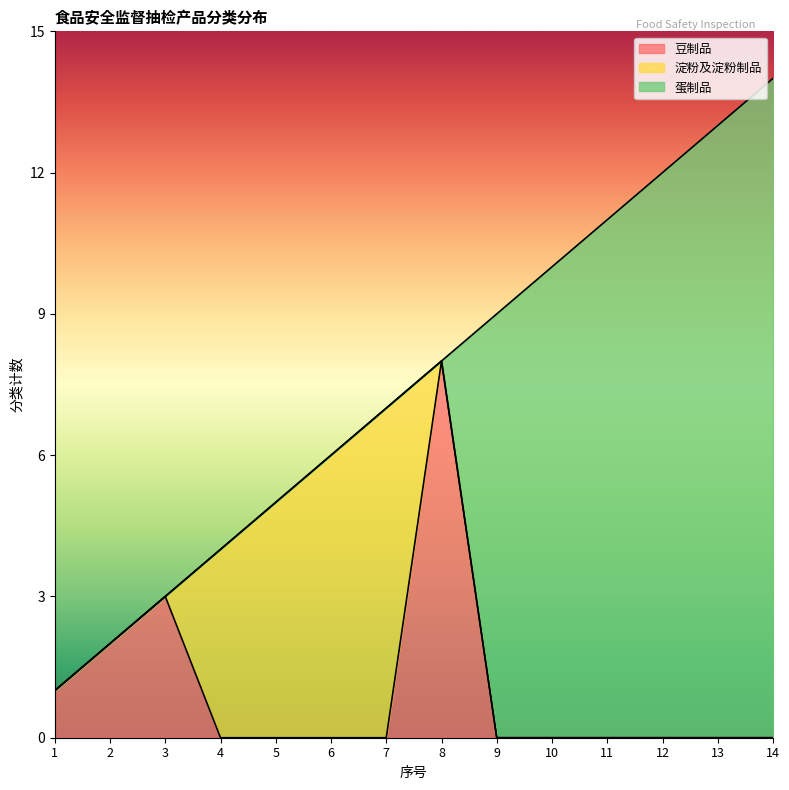

What are all the series names shown in the legend?

豆制品, 淀粉及淀粉制品, 蛋制品